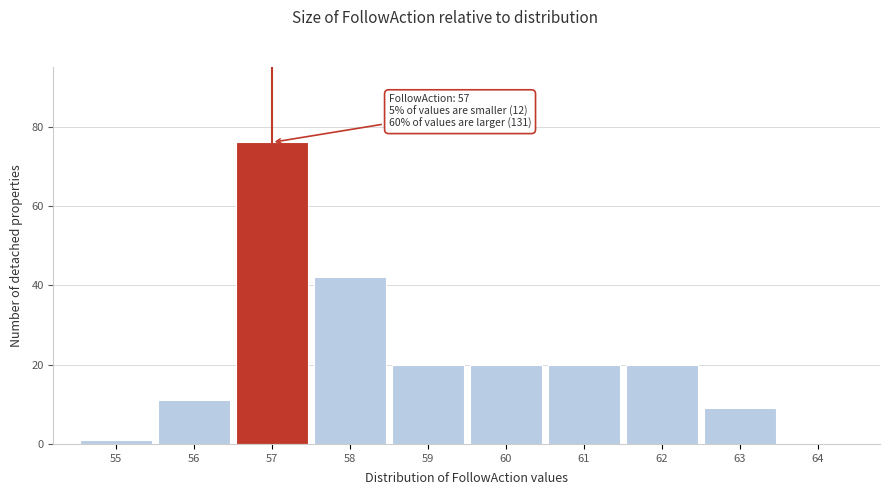

Which range on the x-axis has the tallest bar?

56.5 to 57.5